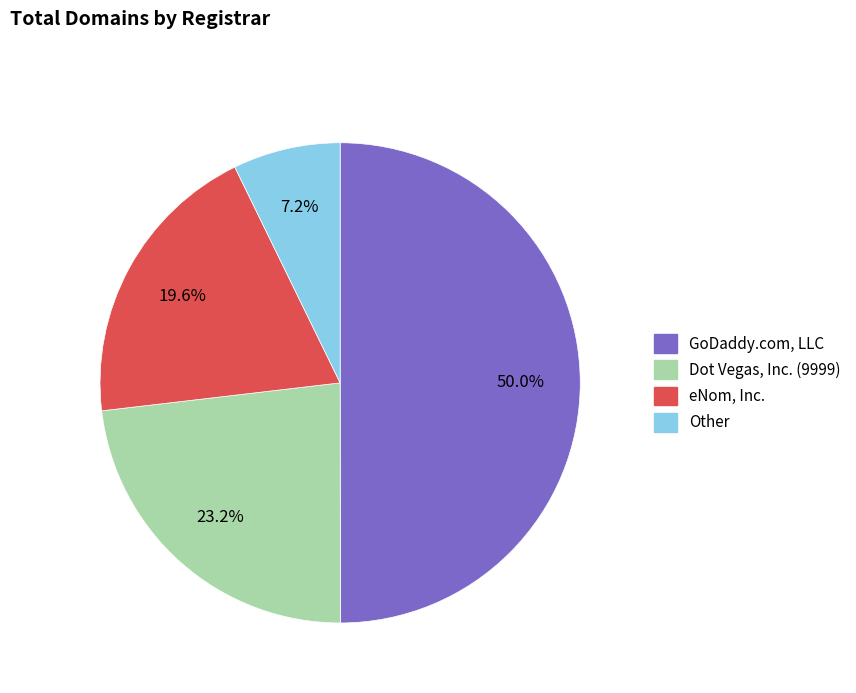

How many slices are in this pie chart?

4